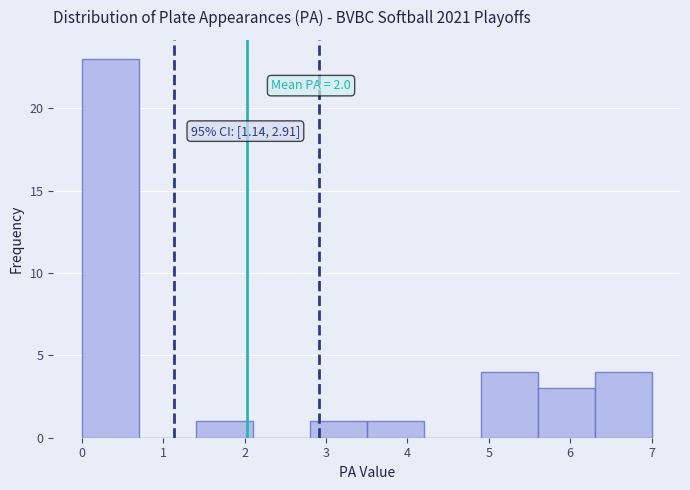

Over which range of the x-axis is the bar tallest?

0.0 to 0.7